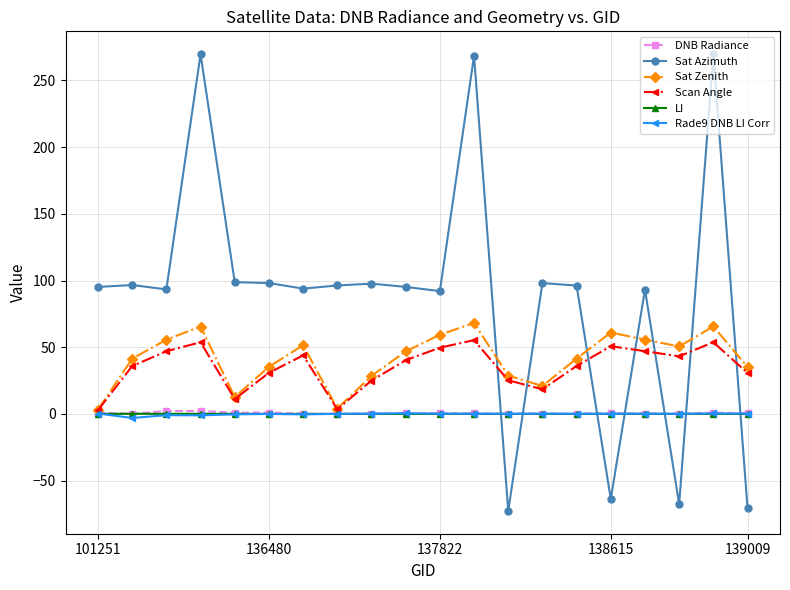

Which series has the largest range (max minus min)?

Sat Azimuth